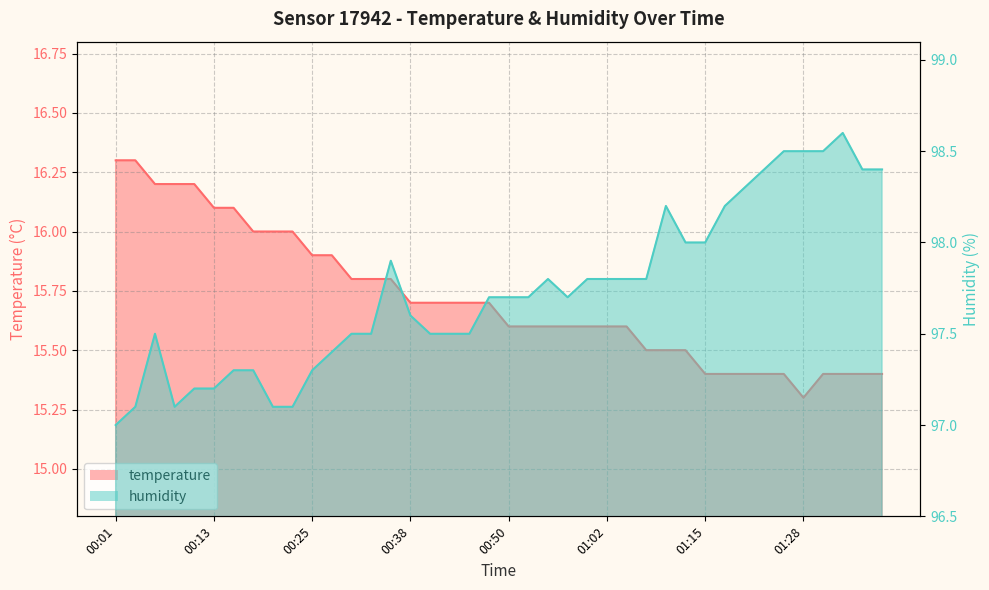

Between 00:11 and 00:30, which series saw the biggest shift?

temperature